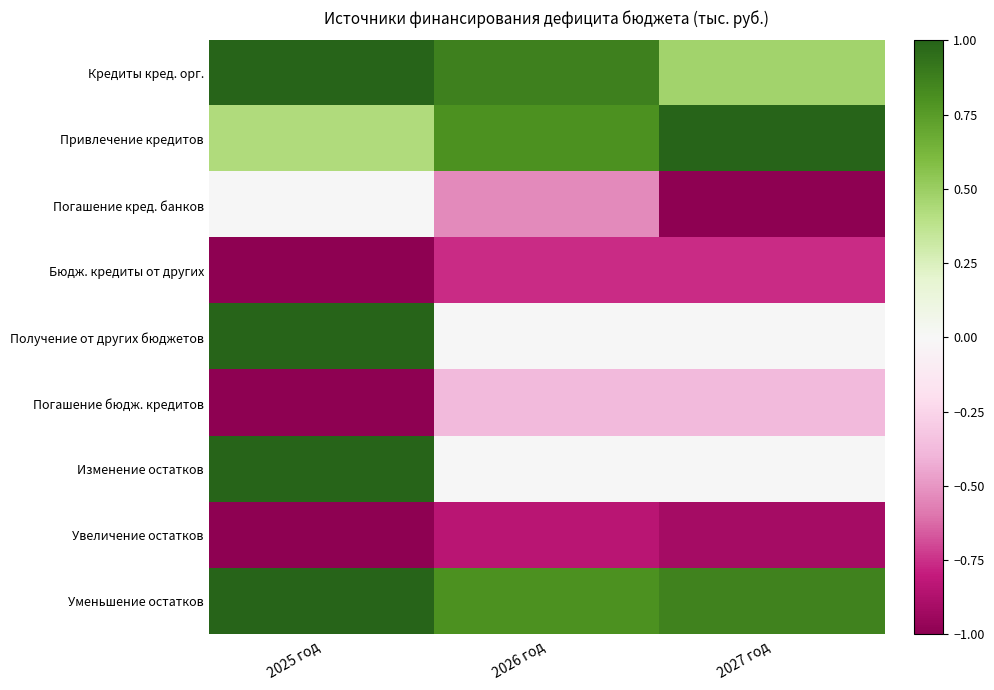

List the series in order of their peak value, highest first.

Кредиты кред. орг., Привлечение кредитов, Получение от других бюджетов, Изменение остатков, Уменьшение остатков, Погашение кред. банков, Погашение бюдж. кредитов, Бюдж. кредиты от других, Увеличение остатков